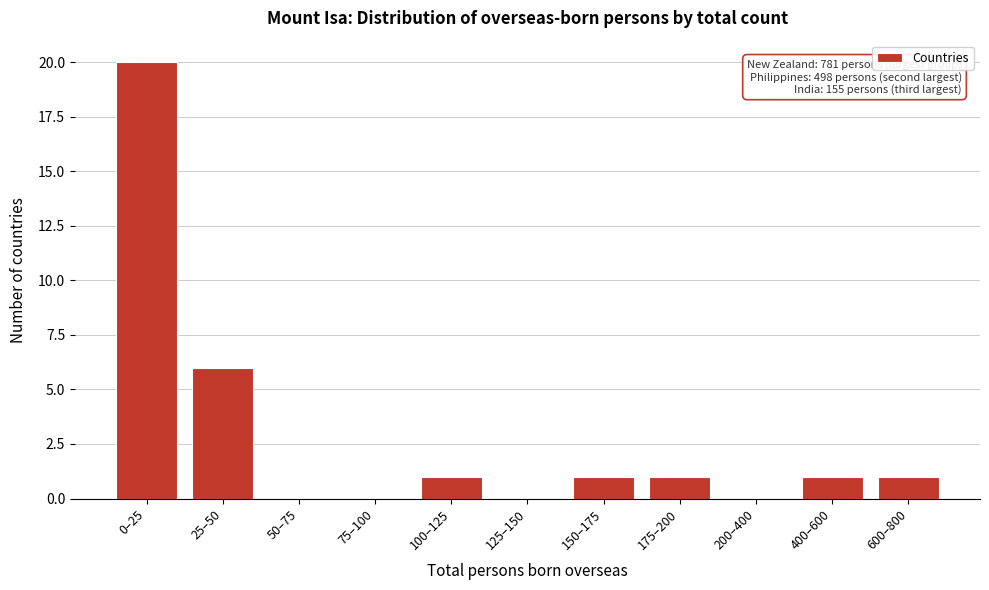

Reading right to left, what are all the values shown in this chart?

600–800=1	400–600=1	200–400=0	175–200=1	150–175=1	125–150=0	100–125=1	75–100=0	50–75=0	25–50=6	0–25=20